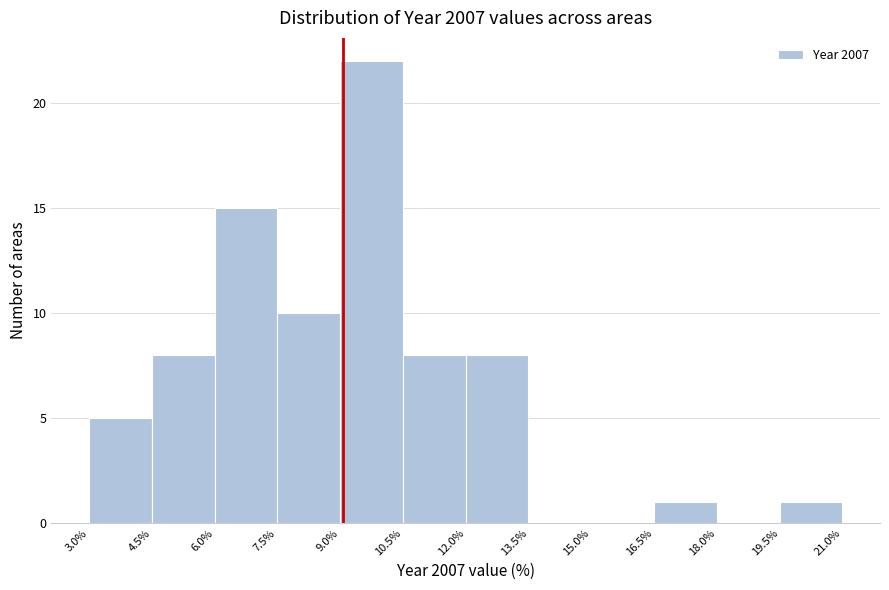

Reading left to right, transcribe this chart: for each bar, give the range it covers on the x-axis and its height. The values are not printed on the chart, so give them approximately, as read against the axis.

3.0% to 4.5%: 5
4.5% to 6.0%: 8
6.0% to 7.5%: 15
7.5% to 9.0%: 10
9.0% to 10.5%: 22
10.5% to 12.0%: 8
12.0% to 13.5%: 8
13.5% to 15.0%: 0
15.0% to 16.5%: 0
16.5% to 18.0%: 1
18.0% to 19.5%: 0
19.5% to 21.0%: 1